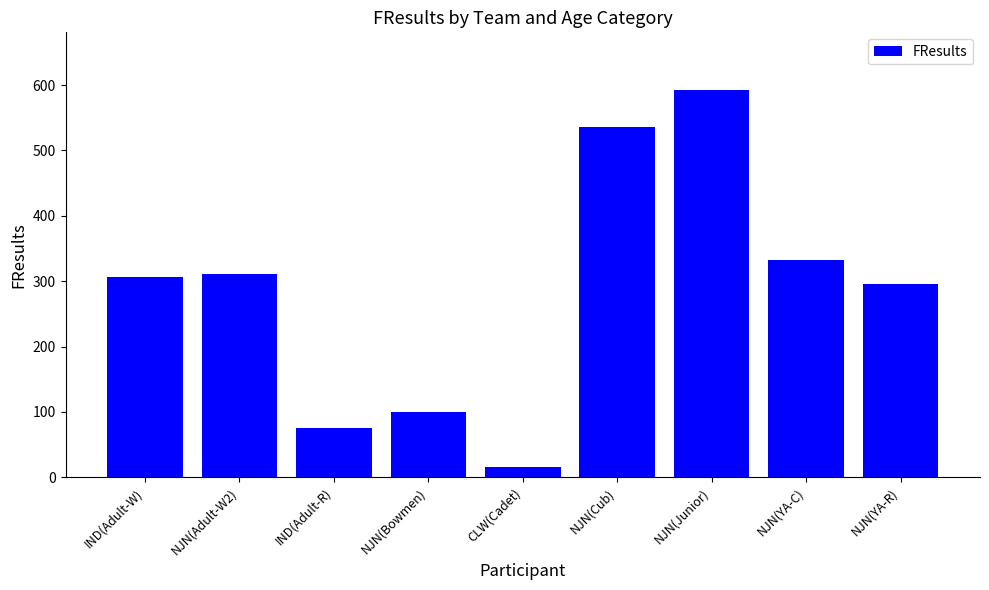

What is the difference between the second highest and minimum values?

521